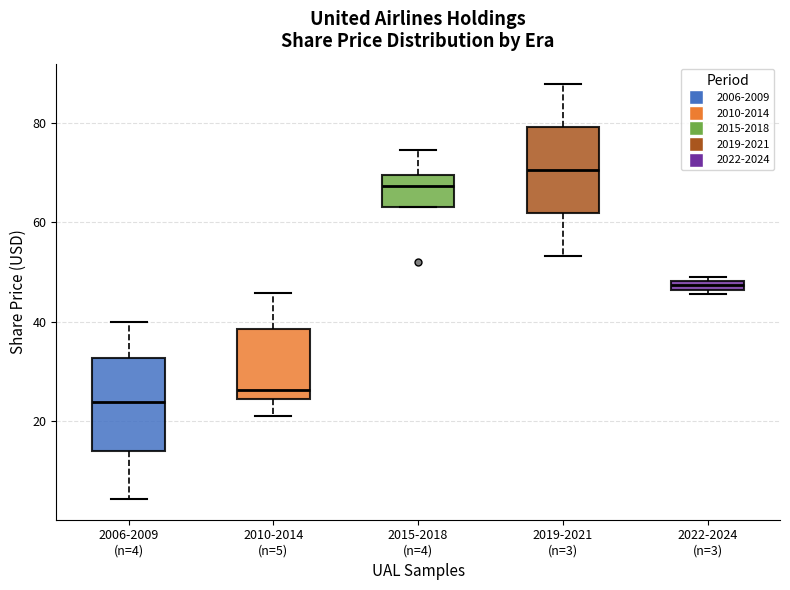

Which box has the highest median line?

2019-2021 (n=3)